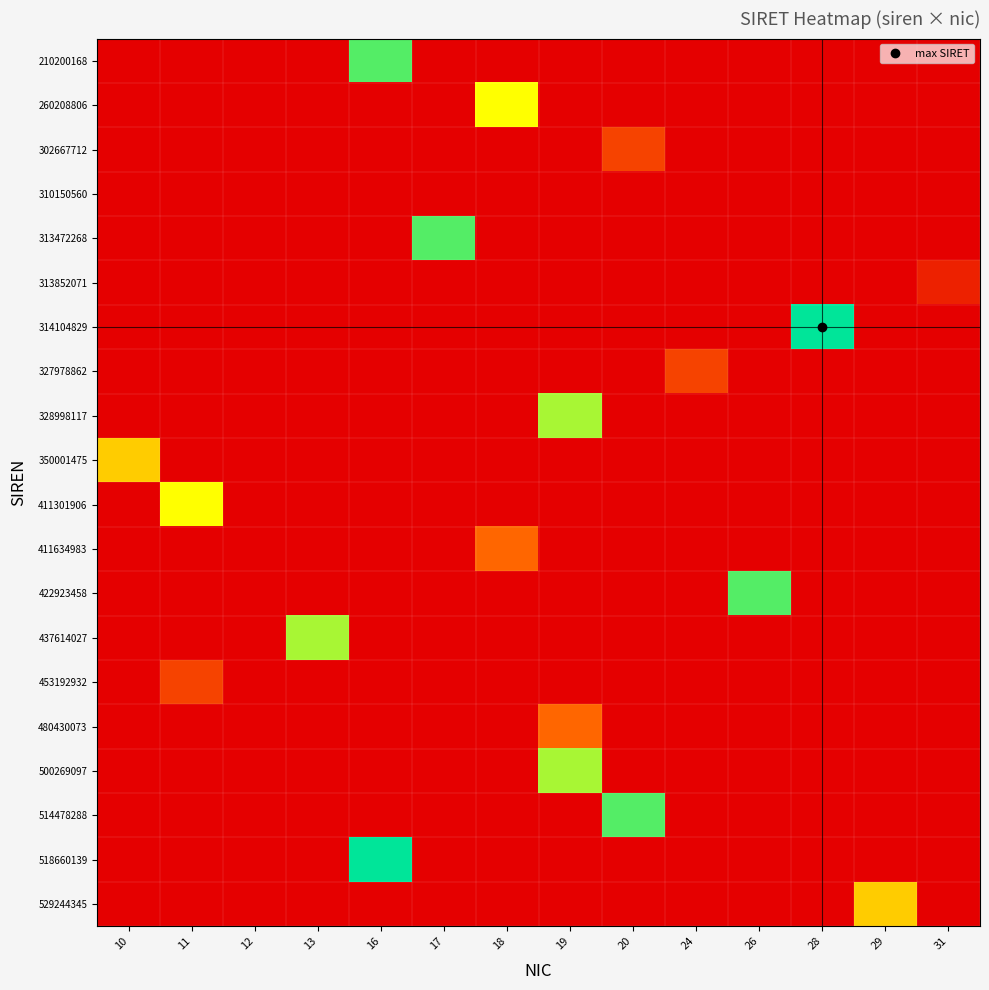

List the labels in order of 437614027 value, largest first.

13, 10, 11, 12, 16, 17, 18, 19, 20, 24, 26, 28, 29, 31